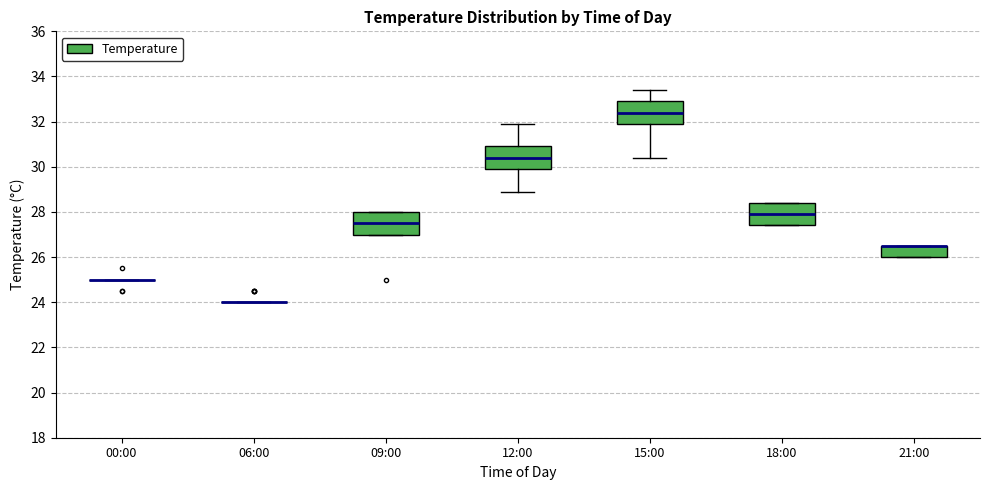

Reading left to right, read every box against the y-axis: the position of its median line, the range the box covers, and the ends of its whiskers. The values are not printed on the chart, so give them approximately, as read against the axis.

00:00: box collapsed to a line at 25.0, whiskers 25.0 to 25.0
06:00: box collapsed to a line at 24.0, whiskers 24.0 to 24.0
09:00: median 27.6, box 27.0 to 28.0, whiskers 27.0 to 28.0
12:00: median 30.4, box 30.0 to 31.0, whiskers 29.0 to 32.0
15:00: median 32.4, box 32.0 to 33.0, whiskers 30.4 to 33.4
18:00: median 28.0, box 27.4 to 28.4, whiskers 27.4 to 28.4
21:00: median 26.6 (drawn on the box's upper edge), box 26.0 to 26.6, whiskers 26.0 to 26.6